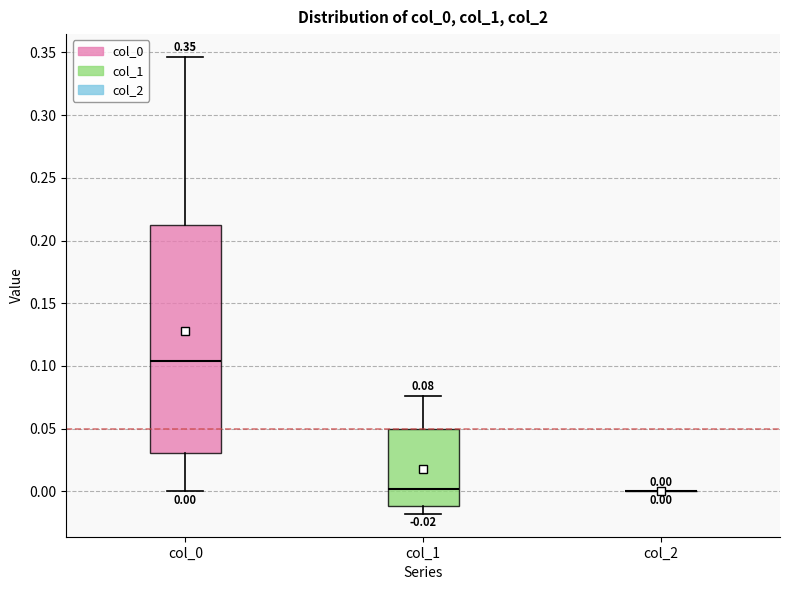

Which box is the tallest, from its lower edge to its upper edge?

col_0